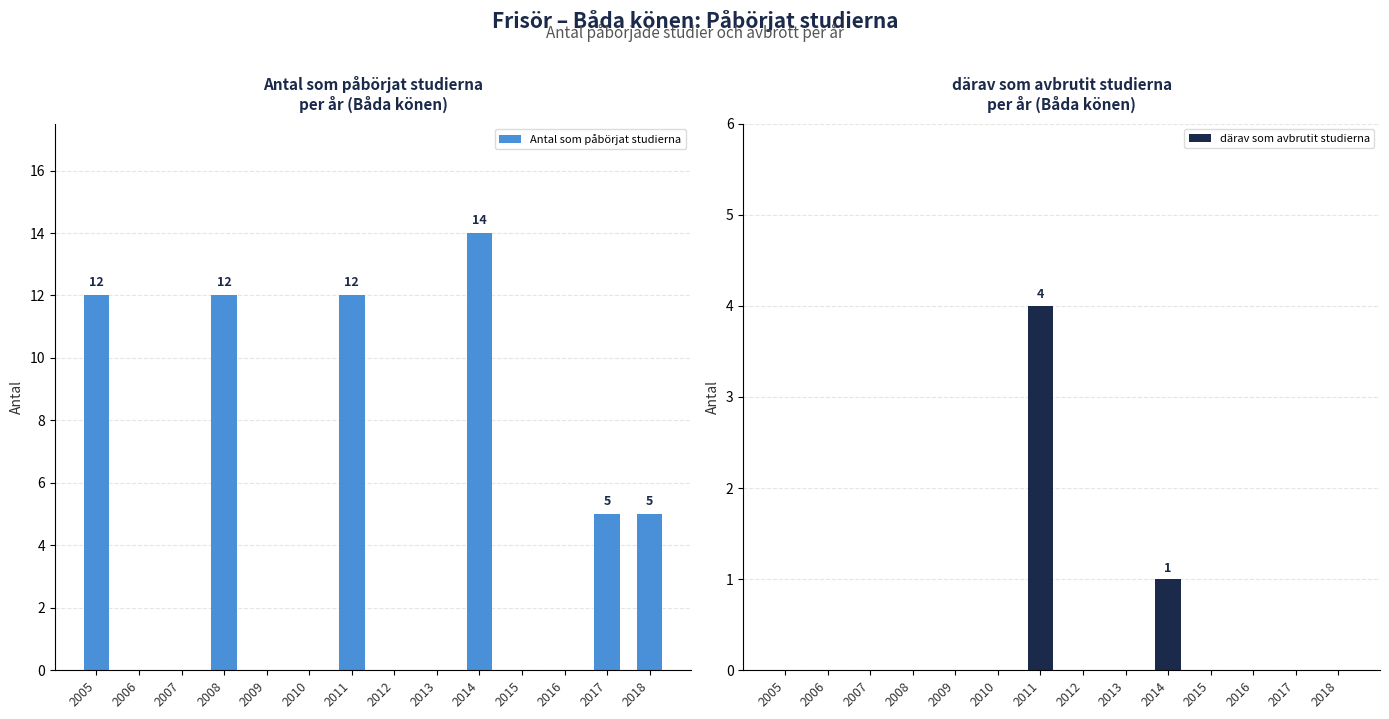

At which label does därav som avbrutit studierna reach its minimum?

2005